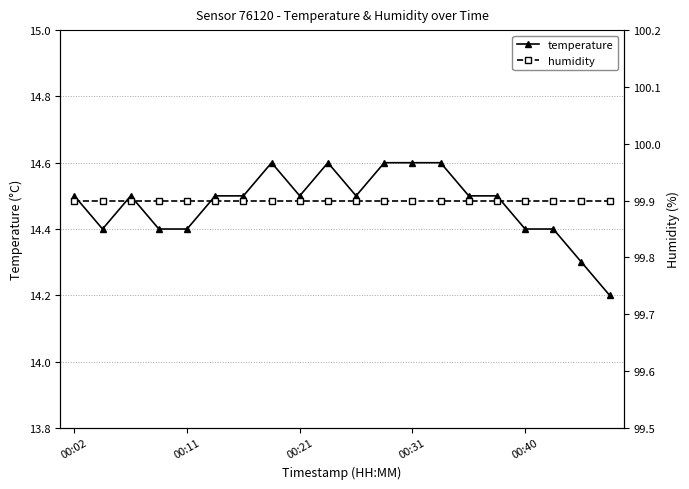

What is the maximum value for temperature?

14.6